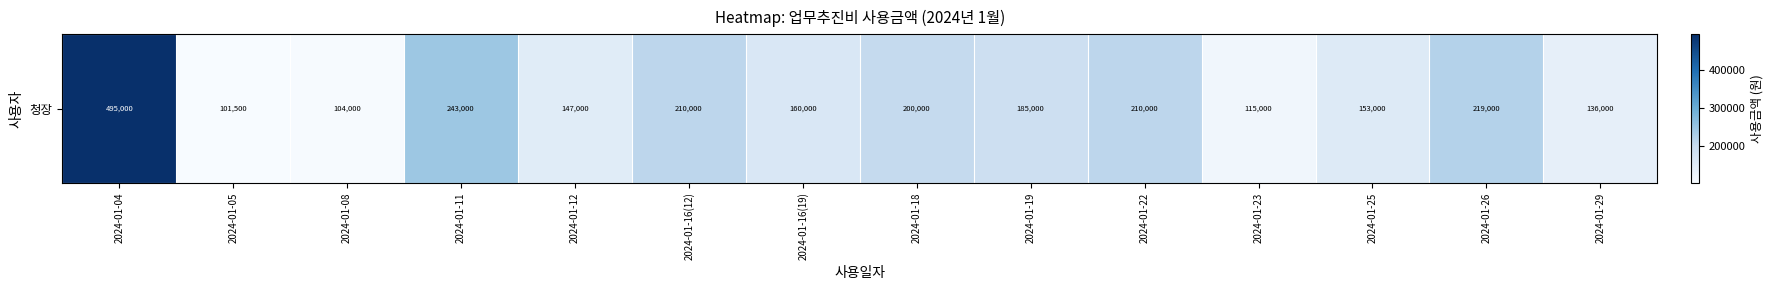

Reading right to left, list all the values displayed in this chart.

2024-01-29=136000	2024-01-26=219000	2024-01-25=153000	2024-01-23=115000	2024-01-22=210000	2024-01-19=185000	2024-01-18=200000	2024-01-16(19)=160000	2024-01-16(12)=210000	2024-01-12=147000	2024-01-11=243000	2024-01-08=104000	2024-01-05=101500	2024-01-04=495000